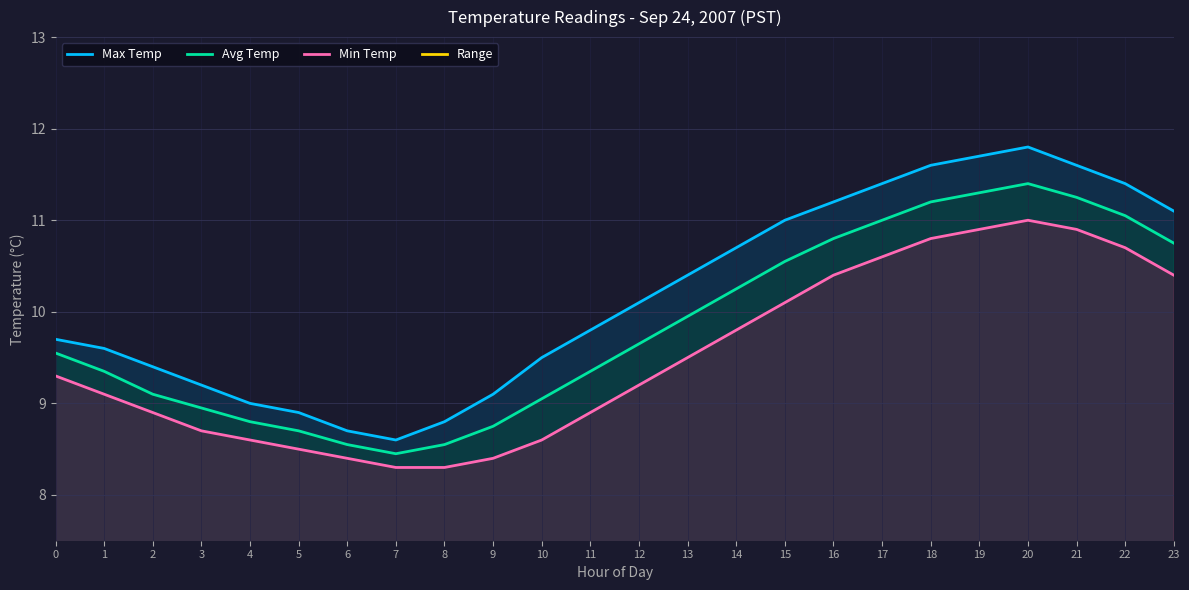

What is the maximum value for Avg Temp?

11.4